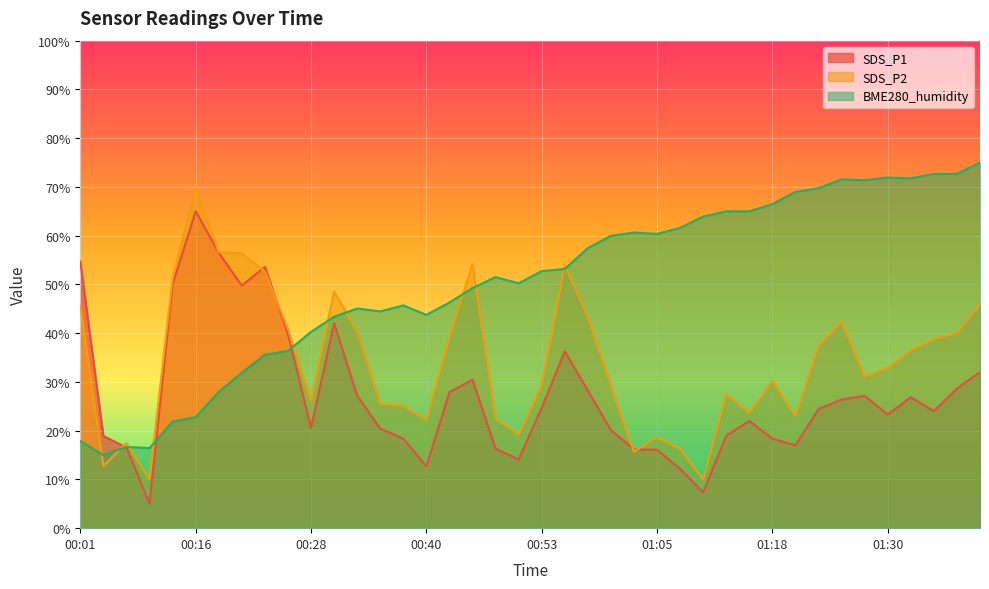

True or false: SDS_P1 has a value of 56.5 at 00:18.

True